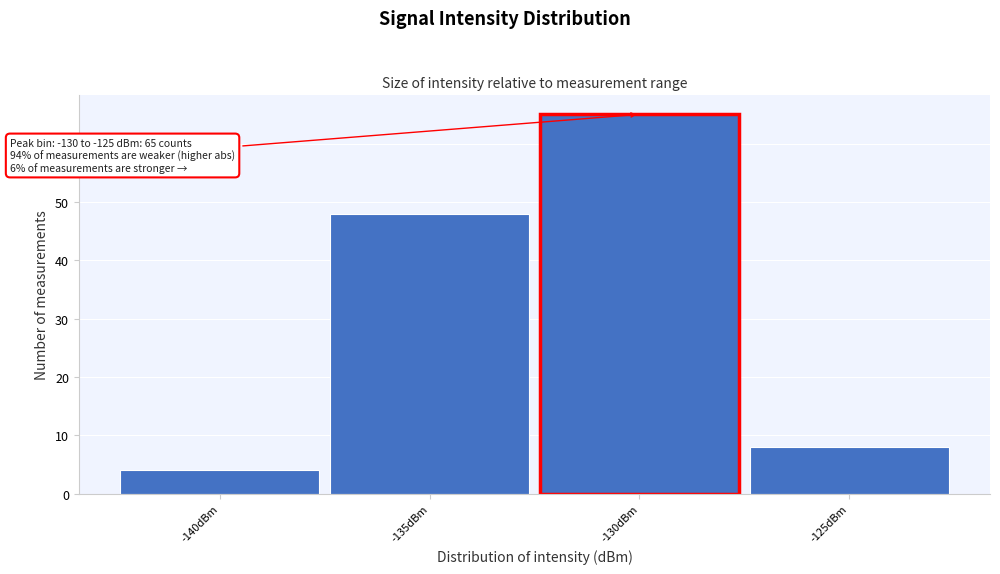

Reading right to left, transcribe all the data shown in this chart.

8	65	48	4